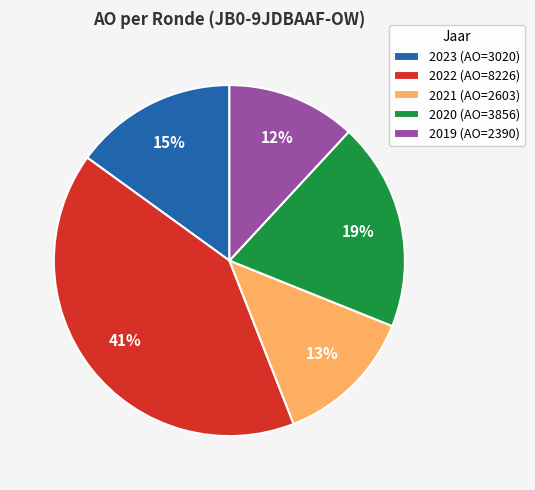

To the nearest percent, what is the combined percentage of 2020 (AO=3856) and 2021 (AO=2603)?

32%